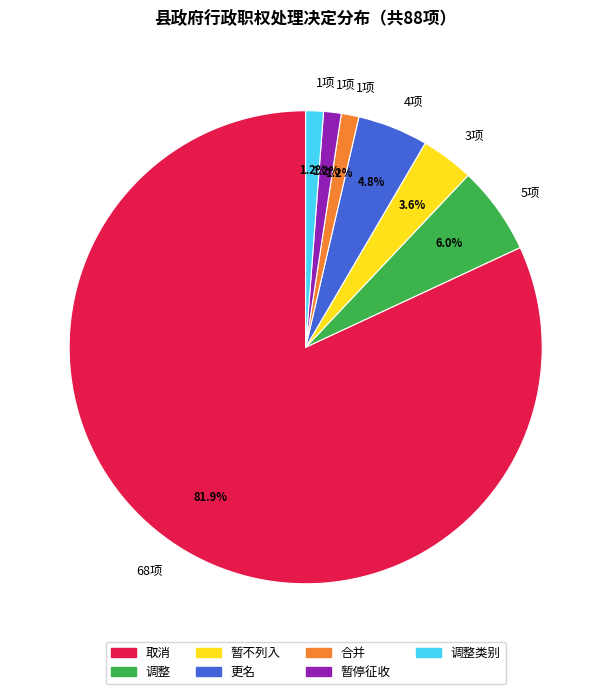

Is there a majority slice in this chart?

Yes